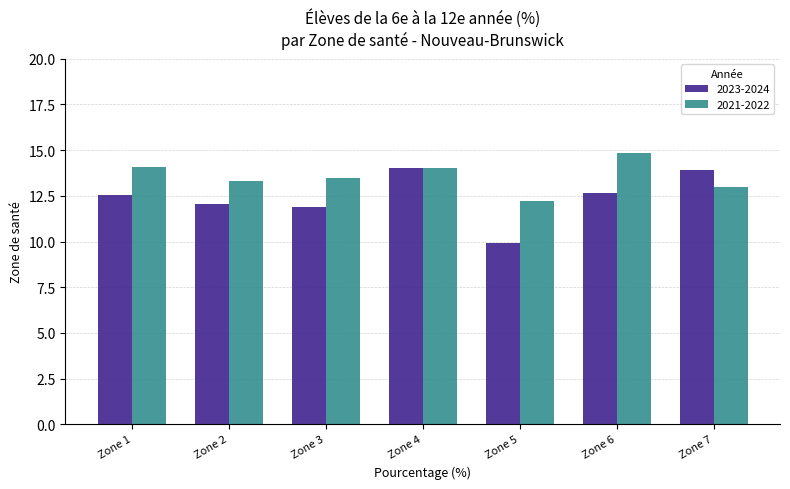

What is the lowest value of the 2021-2022 series?

12.2